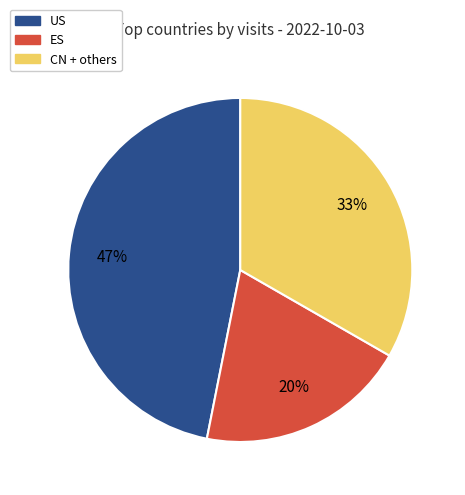

Combined, do ES and US account for over 50%?

Yes